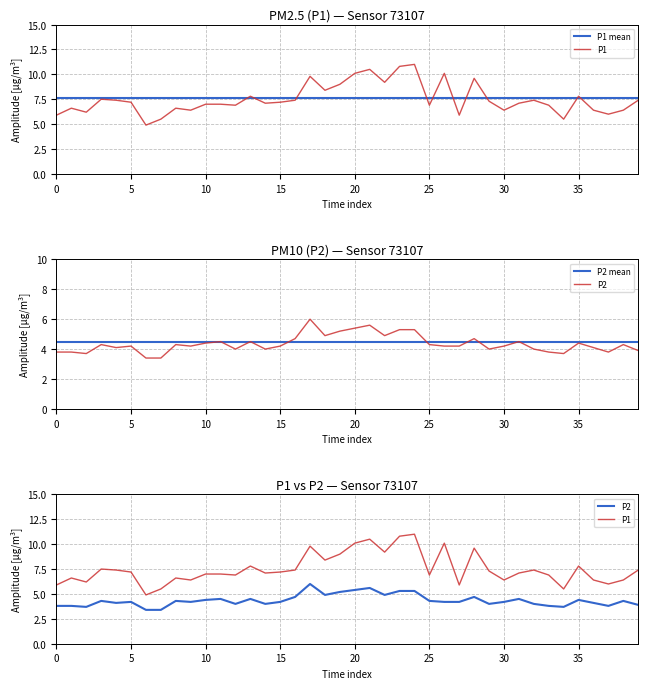

Which series has the largest total across all categories?

P1 mean